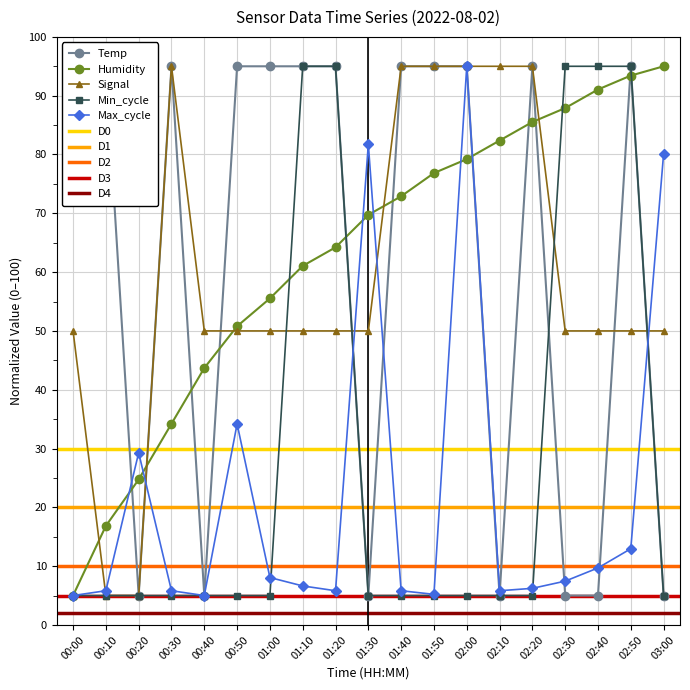

What is the approximate value of Max_cycle at 01:40?

5.8